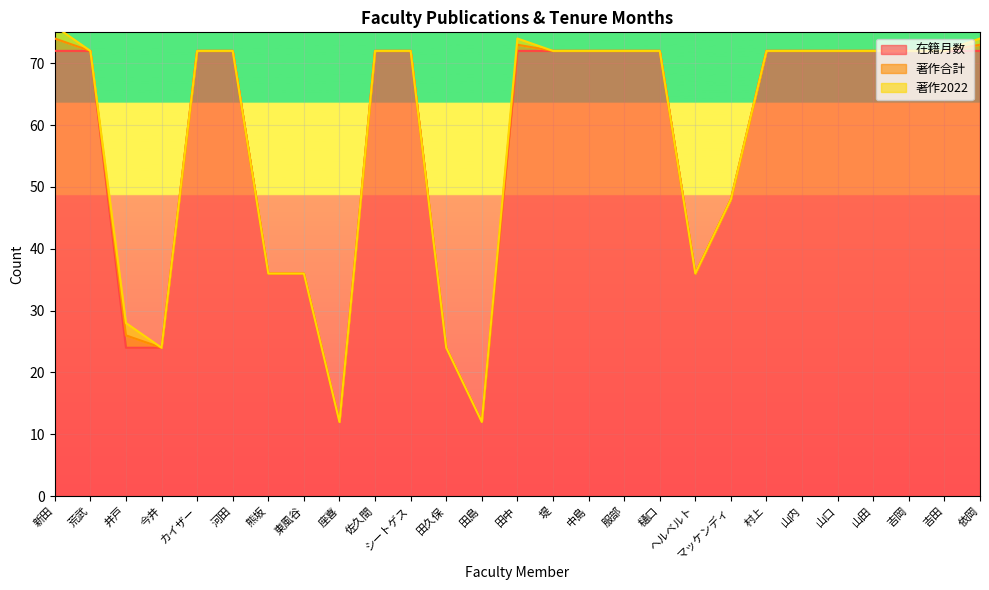

How many categories are shown in the chart?

27